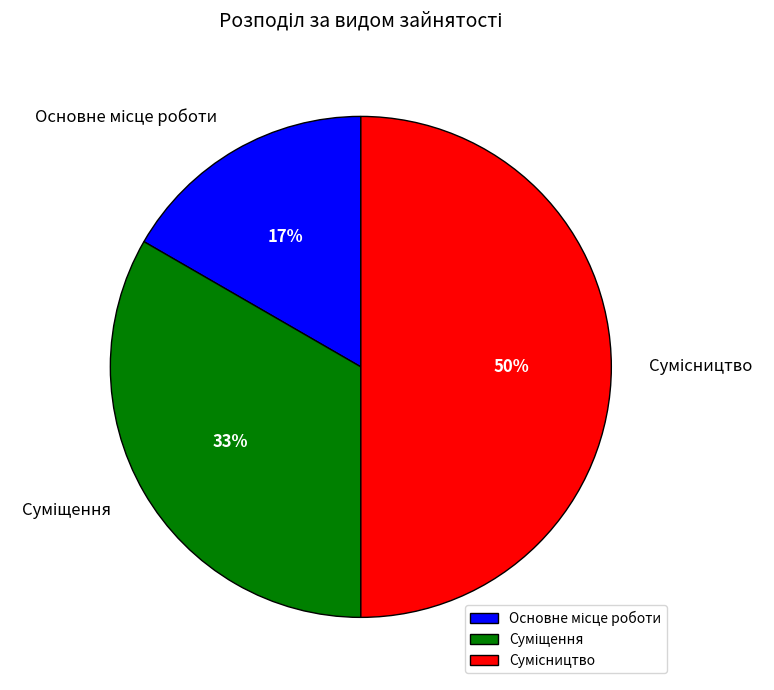

To the nearest percent, what is the average slice percentage?

33%